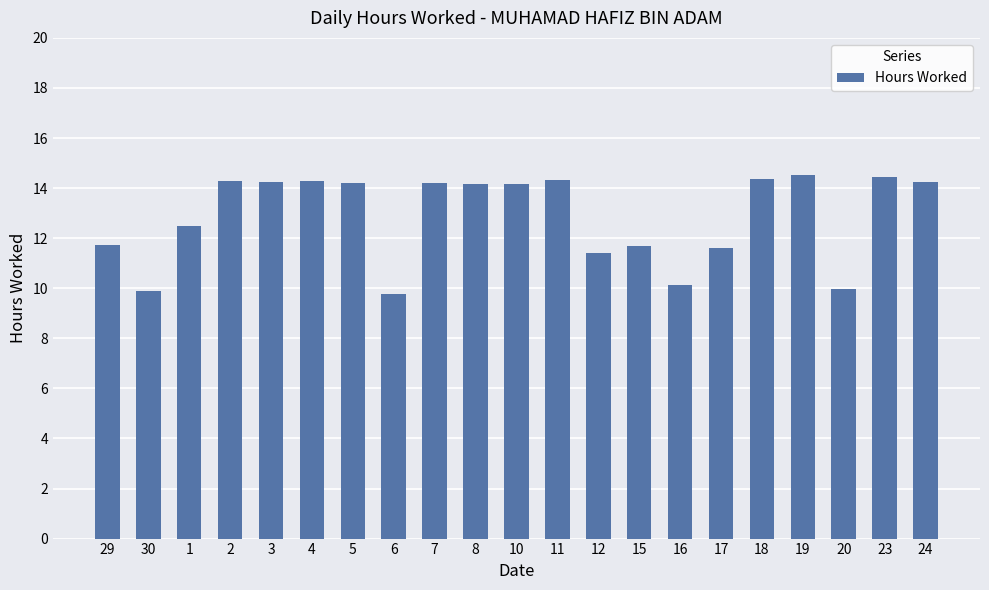

Is it true that the value at 19 is 3.3?

False